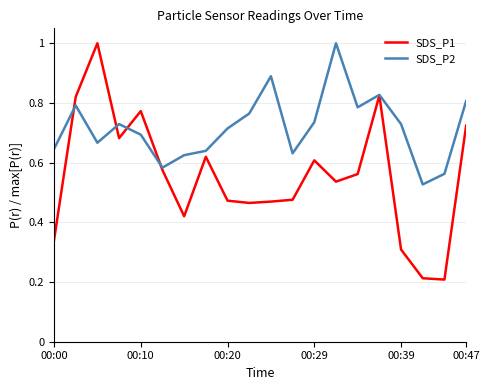

Which series has the widest spread of values?

SDS_P1